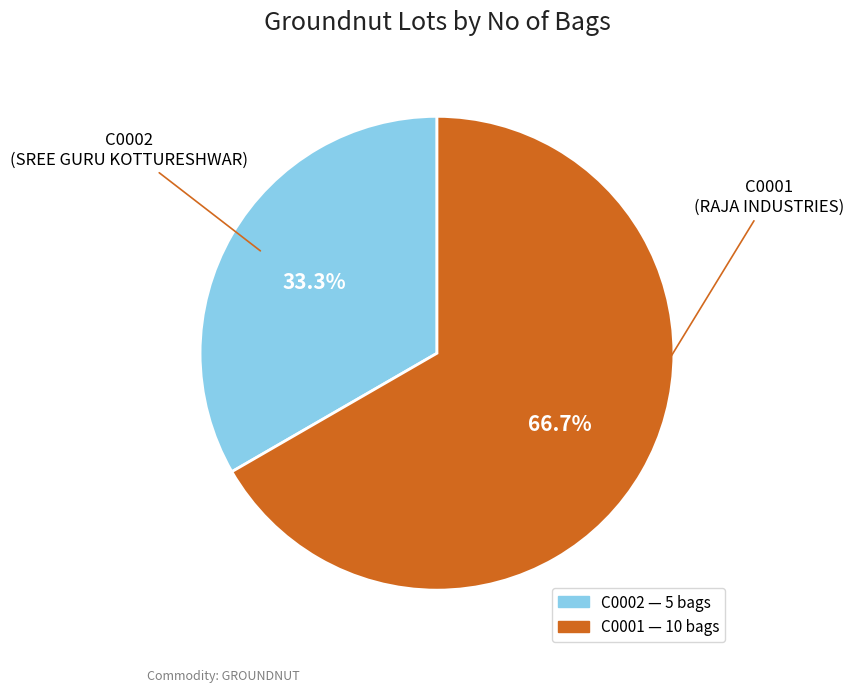

True or false: C0002 accounts for 33% of the total.

True